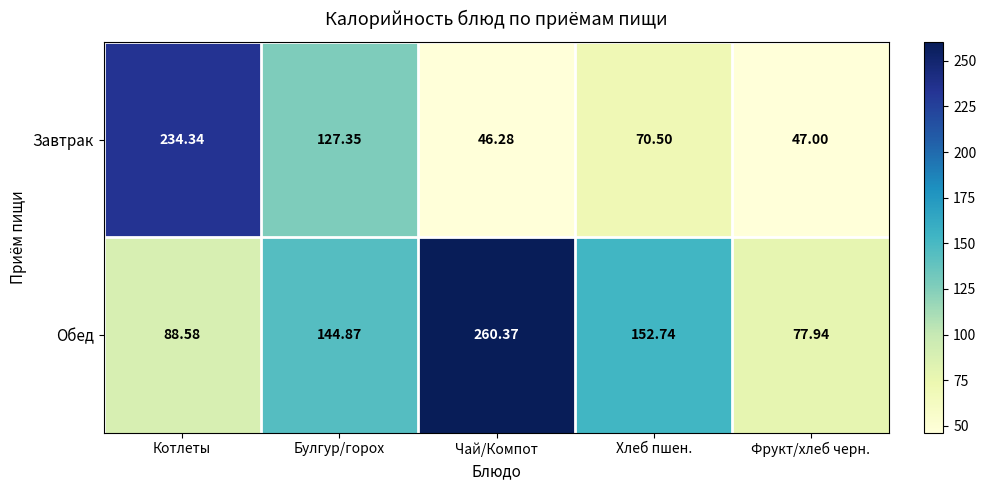

List the series in order of their peak value, lowest first.

Завтрак, Обед